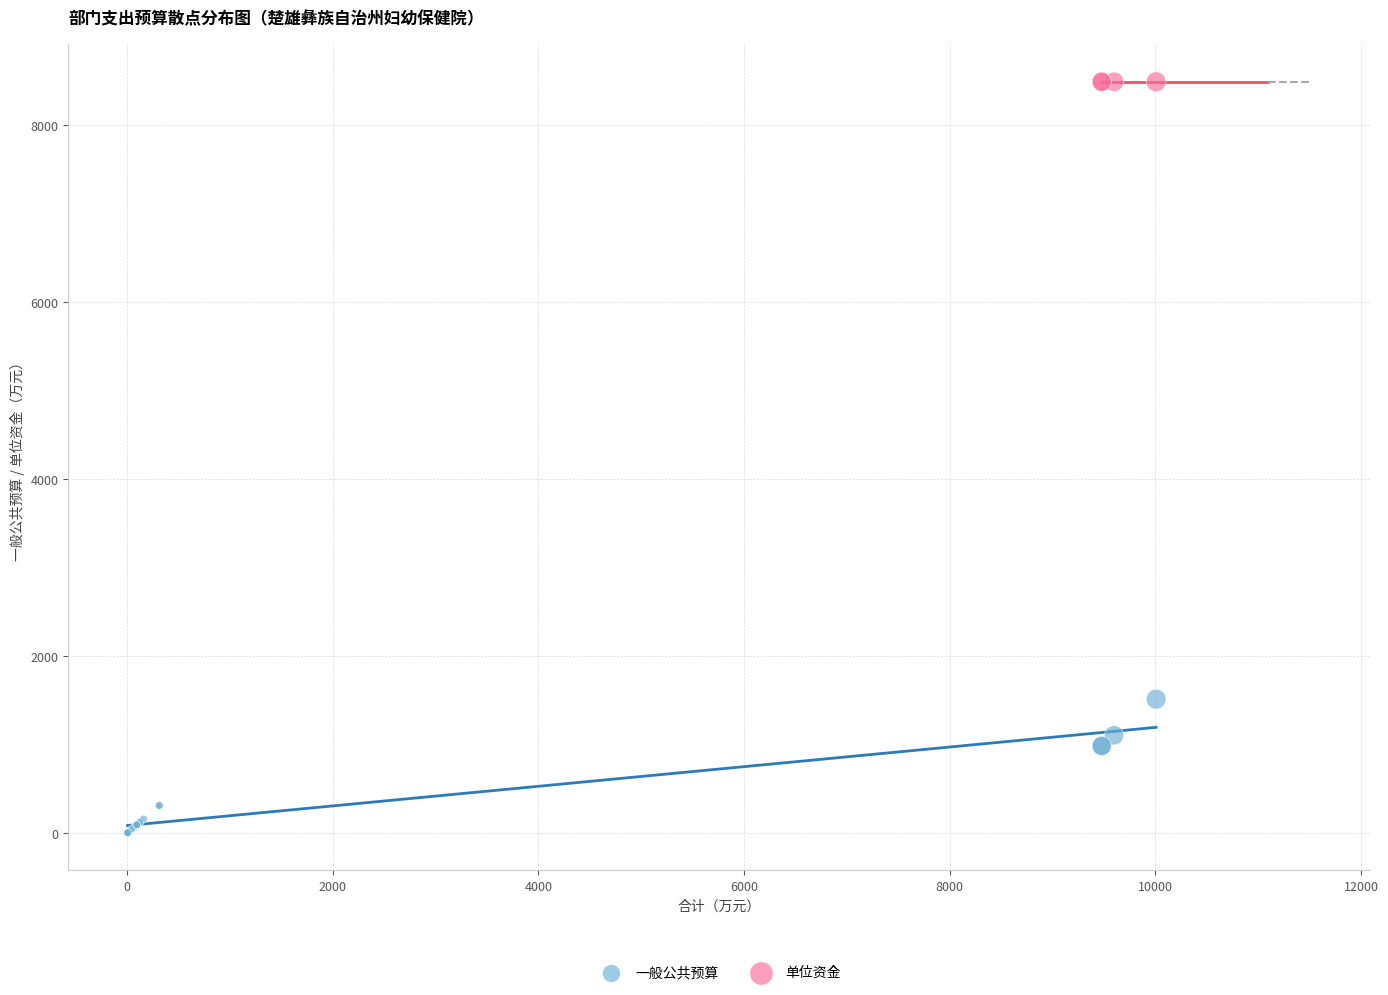

Which series reaches the minimum Y coordinate?

一般公共预算